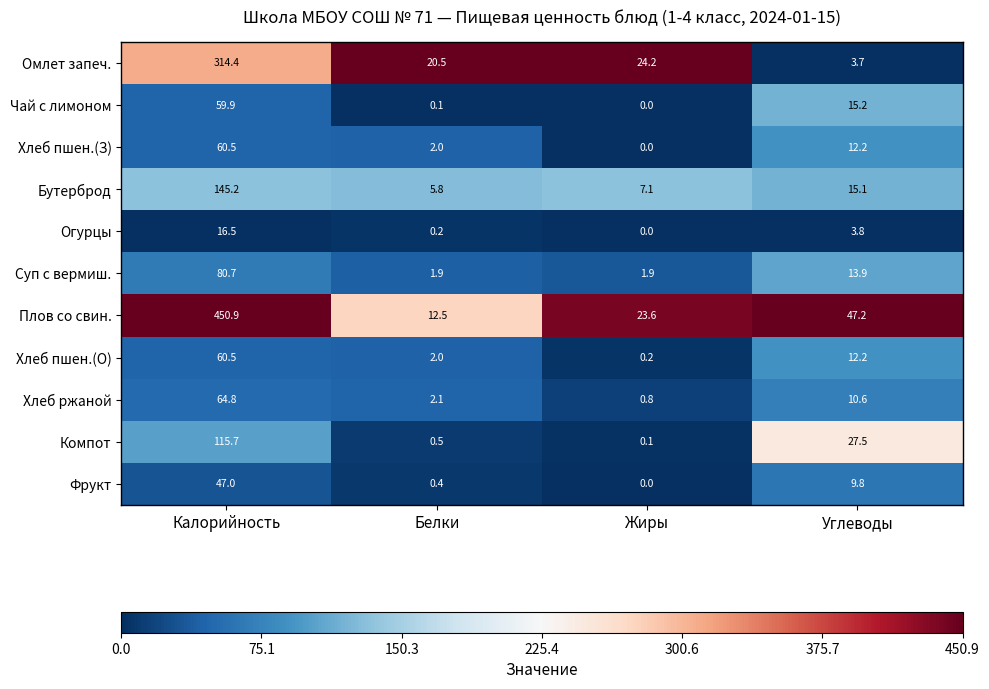

What is the total value across all series at Белки?

48.0